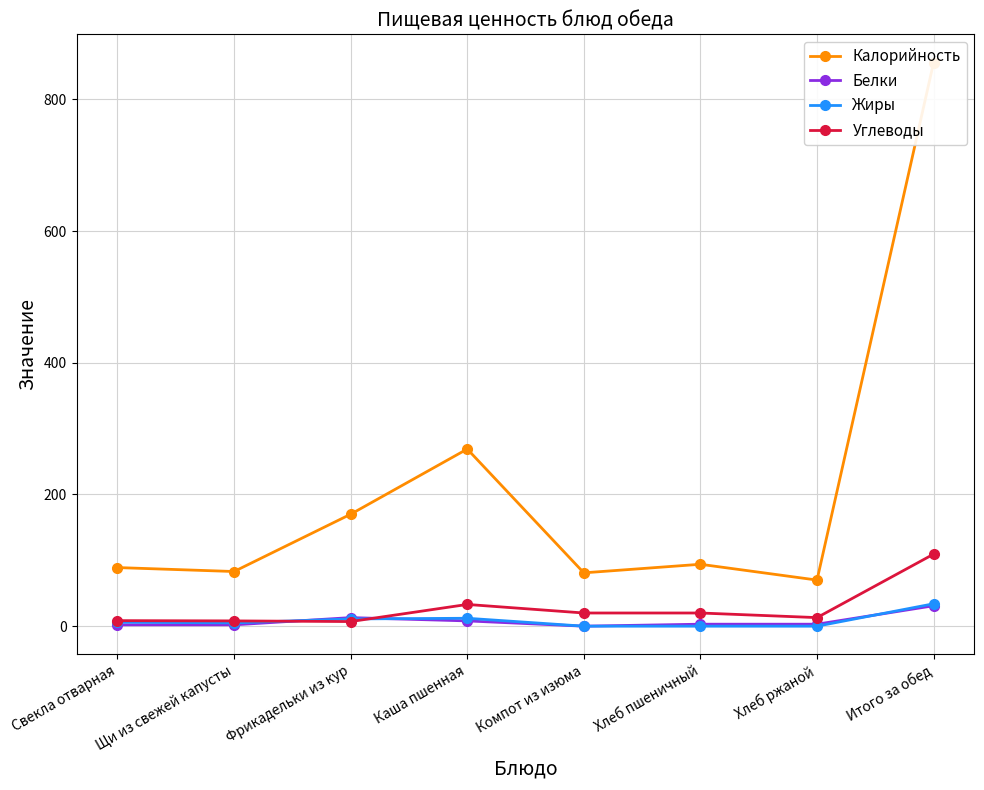

At which label does Белки reach its peak?

Итого за обед